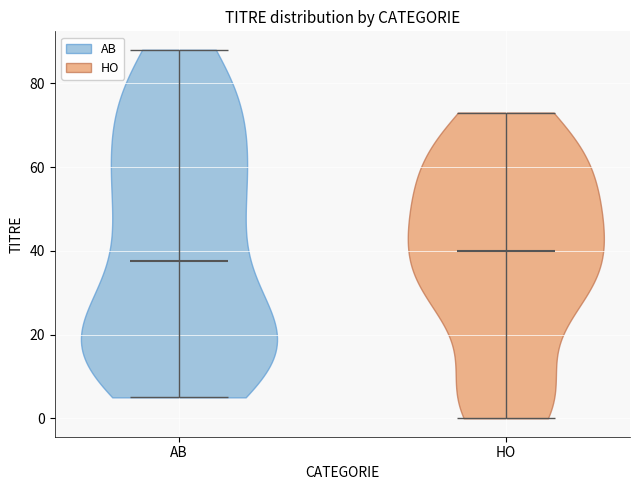

Reading left to right, read every violin against the y-axis: where its median line is, and the lowest and highest points it reaches. The values are not printed on the chart, so give them approximately, as read against the axis.

AB: median line 38, lowest point 6, highest point 88
HO: median line 40, lowest point 0, highest point 74